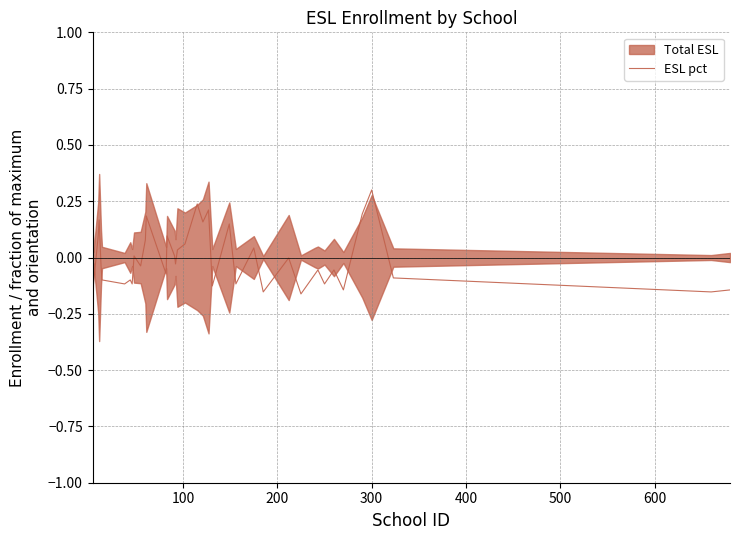

The chart shows a value of 0.1 at 200. True or false?

False